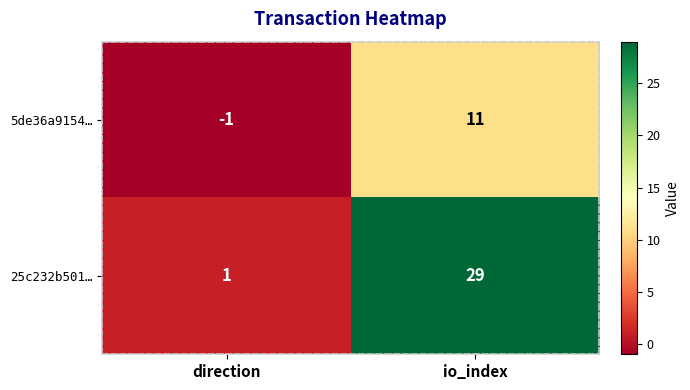

Is the value of 5de36a9154… at io_index greater than the value of 25c232b501… at io_index?

No